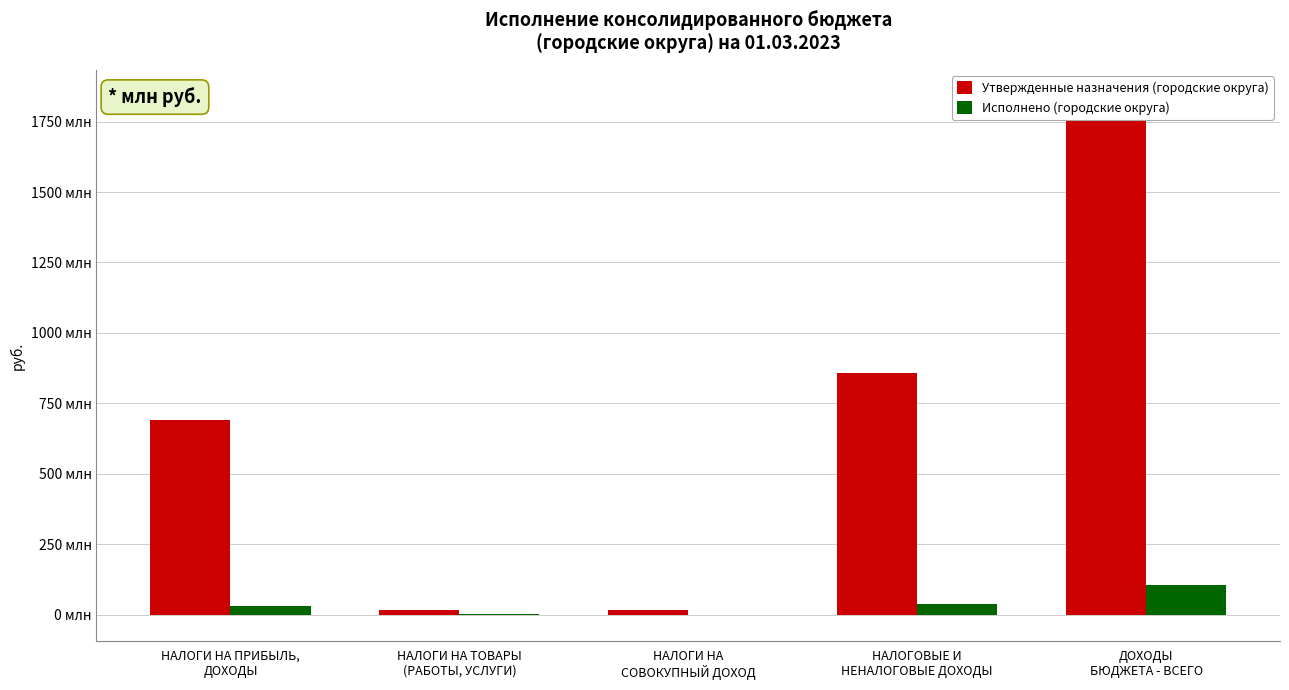

List the series in order of their peak value, highest first.

Утвержденные назначения (городские округа), Исполнено (городские округа)